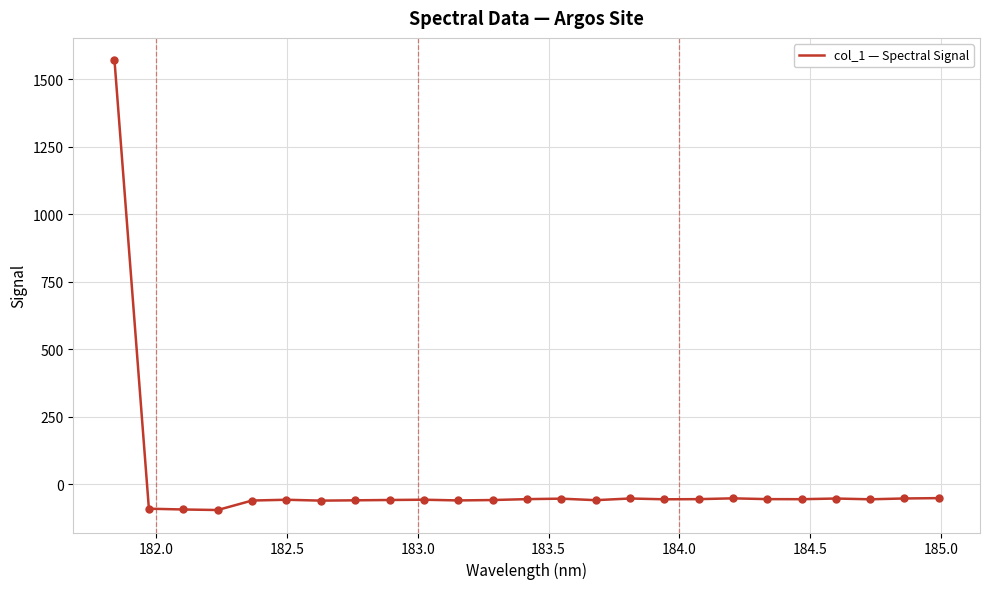

What is the maximum value shown in the chart?

1570.5